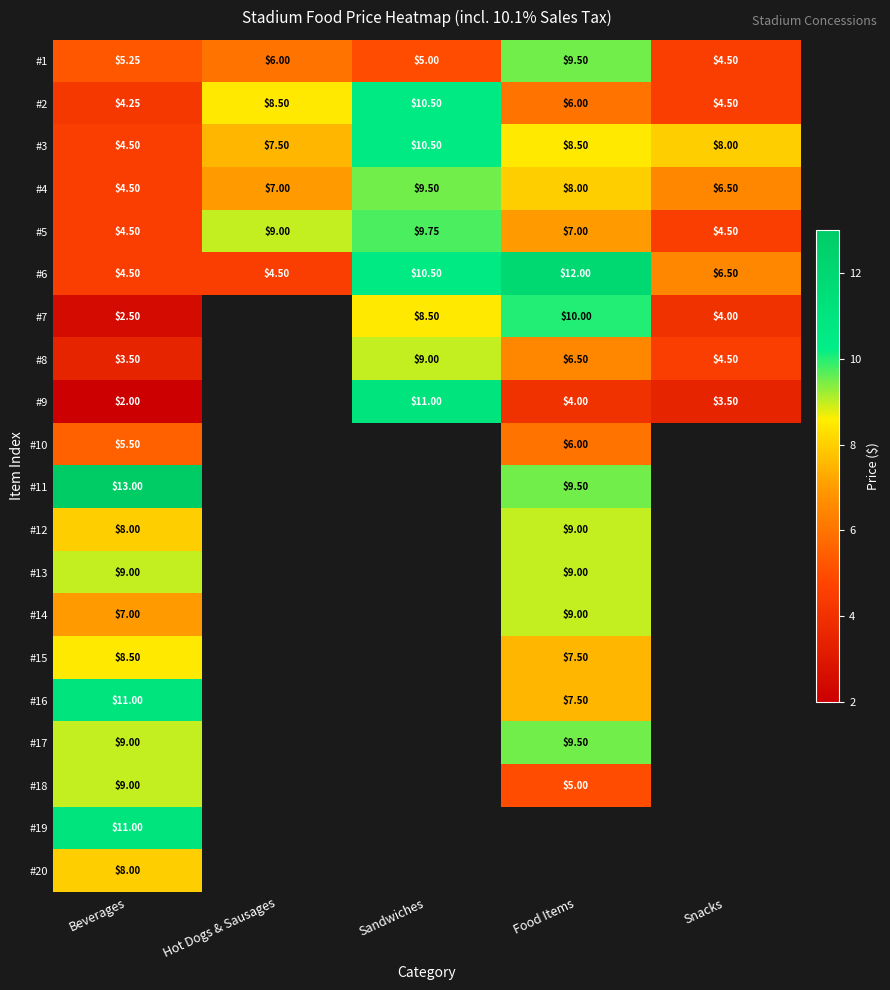

The #18 series shows 2.5 at Beverages. True or false?

False